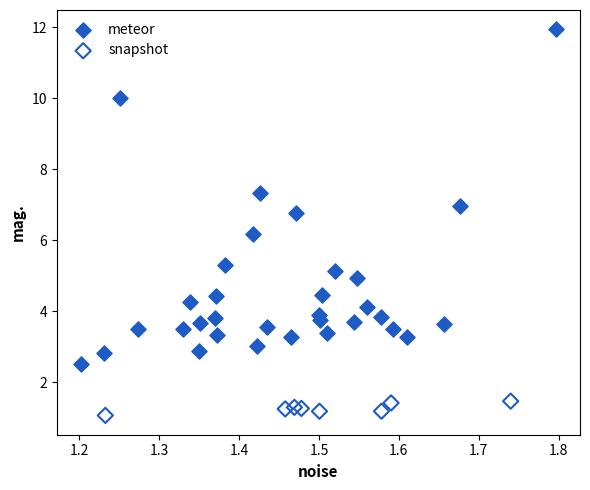

Which series reaches the minimum Y coordinate?

snapshot